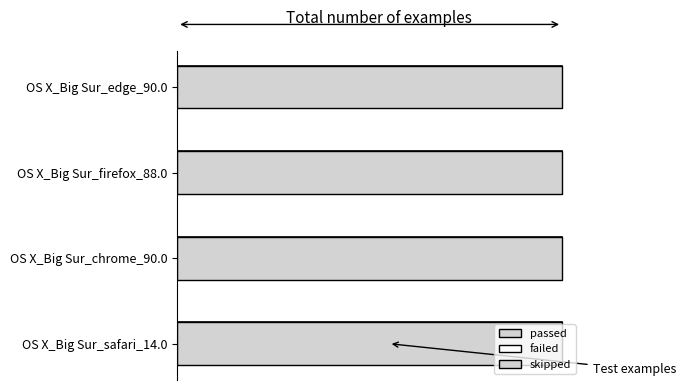

What is the difference between the highest and lowest values at OS X_Big Sur_edge_90.0?

1